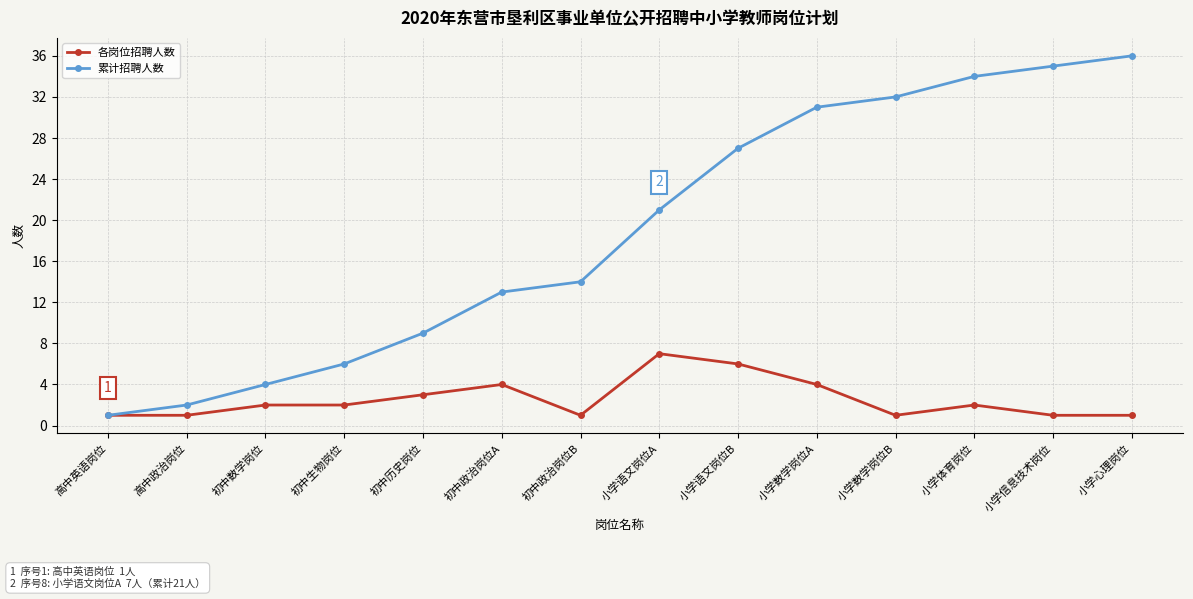

Reading right to left, transcribe all the data shown in this chart.

各岗位招聘人数: 小学心理岗位=1	小学信息技术岗位=1	小学体育岗位=2	小学数学岗位B=1	小学数学岗位A=4	小学语文岗位B=6	小学语文岗位A=7	初中政治岗位B=1	初中政治岗位A=4	初中历史岗位=3	初中生物岗位=2	初中数学岗位=2	高中政治岗位=1	高中英语岗位=1
累计招聘人数: 小学心理岗位=36	小学信息技术岗位=35	小学体育岗位=34	小学数学岗位B=32	小学数学岗位A=31	小学语文岗位B=27	小学语文岗位A=21	初中政治岗位B=14	初中政治岗位A=13	初中历史岗位=9	初中生物岗位=6	初中数学岗位=4	高中政治岗位=2	高中英语岗位=1